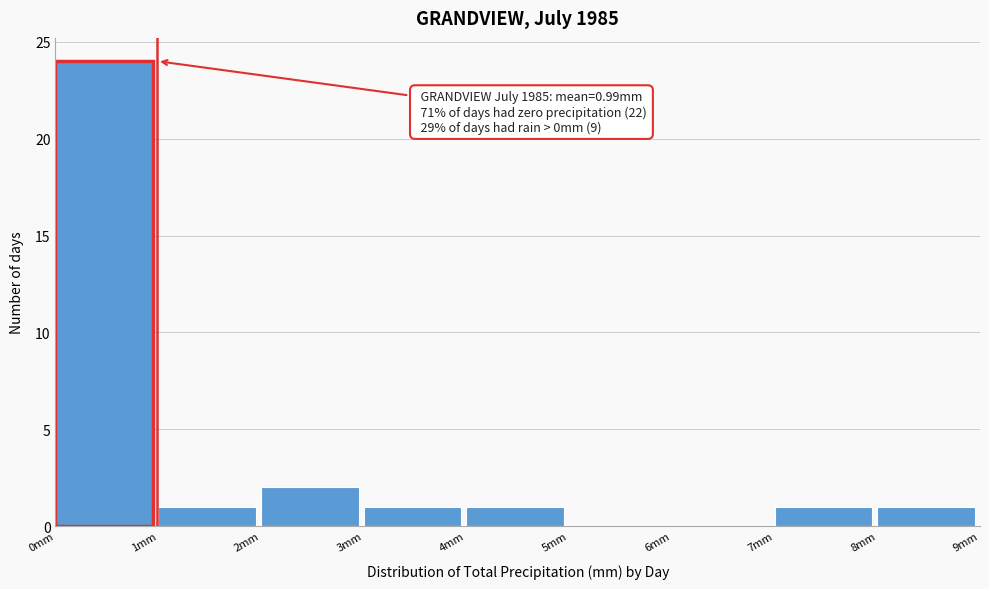

Over which range of the x-axis is the bar tallest?

0 to 1